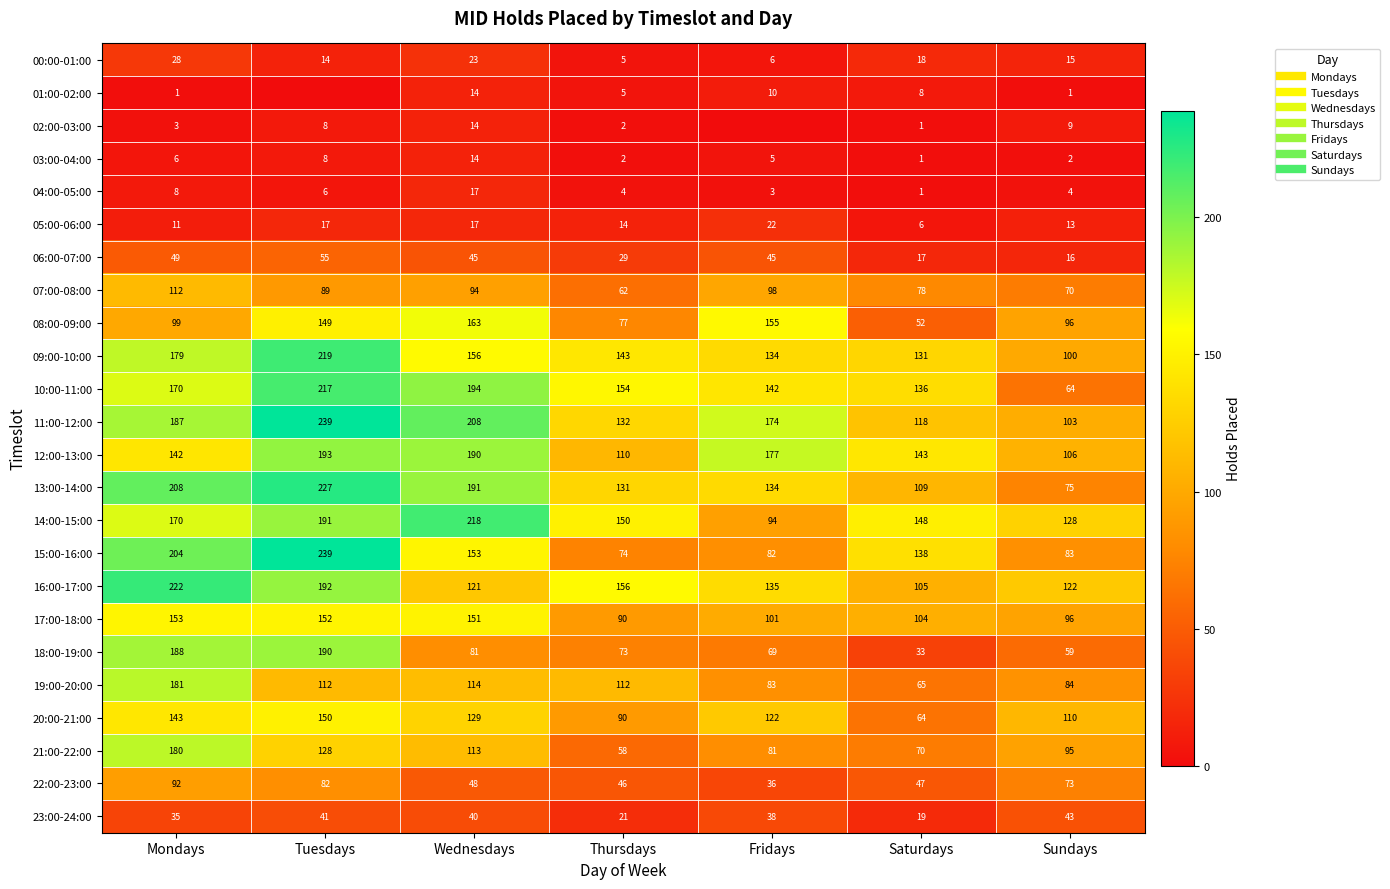

How many distinct data groups are displayed?

24